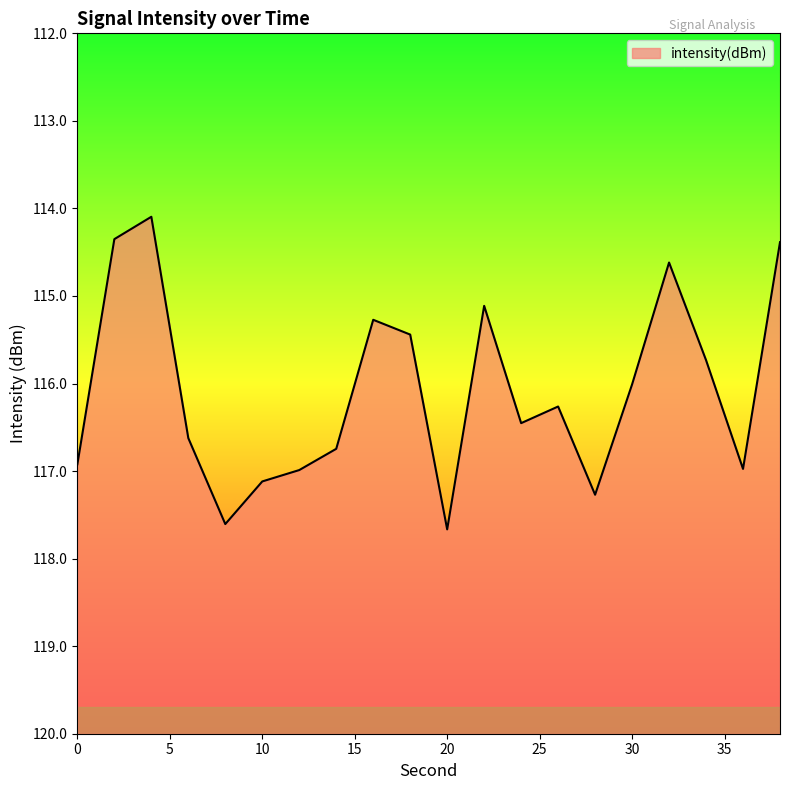

What is the value of the 17th point from the left?

-114.6